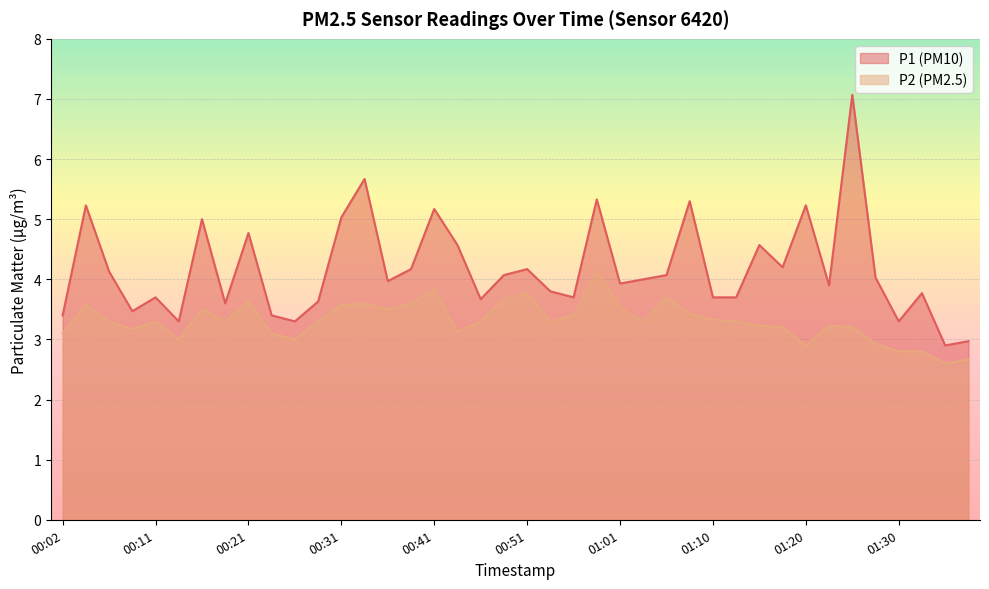

Reading left to right, transcribe all the data shown in this chart.

P1: 00:02=3.4	00:04=5.2	00:07=4.1	00:09=3.5	00:11=3.7	00:14=3.3	00:16=5.0	00:19=3.6	00:21=4.8	00:24=3.4	00:26=3.3	00:29=3.6	00:31=5.0	00:34=5.7	00:36=4.0	00:38=4.2	00:41=5.2	00:43=4.6	00:46=3.7	00:48=4.1	00:51=4.2	00:53=3.8	00:56=3.7	00:58=5.3	01:01=3.9	01:03=4.0	01:05=4.1	01:08=5.3	01:10=3.7	01:13=3.7	01:15=4.6	01:18=4.2	01:20=5.2	01:23=3.9	01:25=7.1	01:28=4.0	01:30=3.3	01:33=3.8	01:35=2.9	01:38=3.0
P2: 00:02=3.1	00:04=3.6	00:07=3.3	00:09=3.2	00:11=3.3	00:14=3.0	00:16=3.5	00:19=3.3	00:21=3.6	00:24=3.1	00:26=3.0	00:29=3.3	00:31=3.6	00:34=3.6	00:36=3.5	00:38=3.6	00:41=3.8	00:43=3.1	00:46=3.3	00:48=3.7	00:51=3.8	00:53=3.3	00:56=3.4	00:58=4.1	01:01=3.5	01:03=3.3	01:05=3.7	01:08=3.4	01:10=3.3	01:13=3.3	01:15=3.2	01:18=3.2	01:20=2.9	01:23=3.2	01:25=3.2	01:28=2.9	01:30=2.8	01:33=2.8	01:35=2.6	01:38=2.7